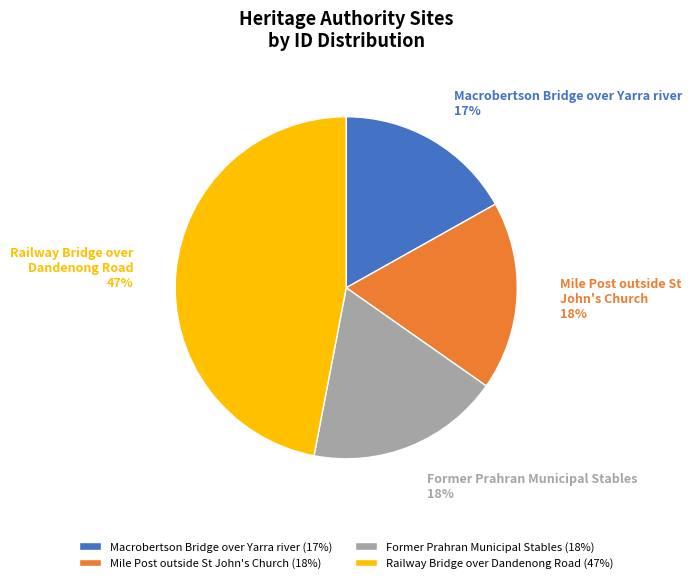

To the nearest percent, what portion does Railway Bridge over Dandenong Road represent?

47%